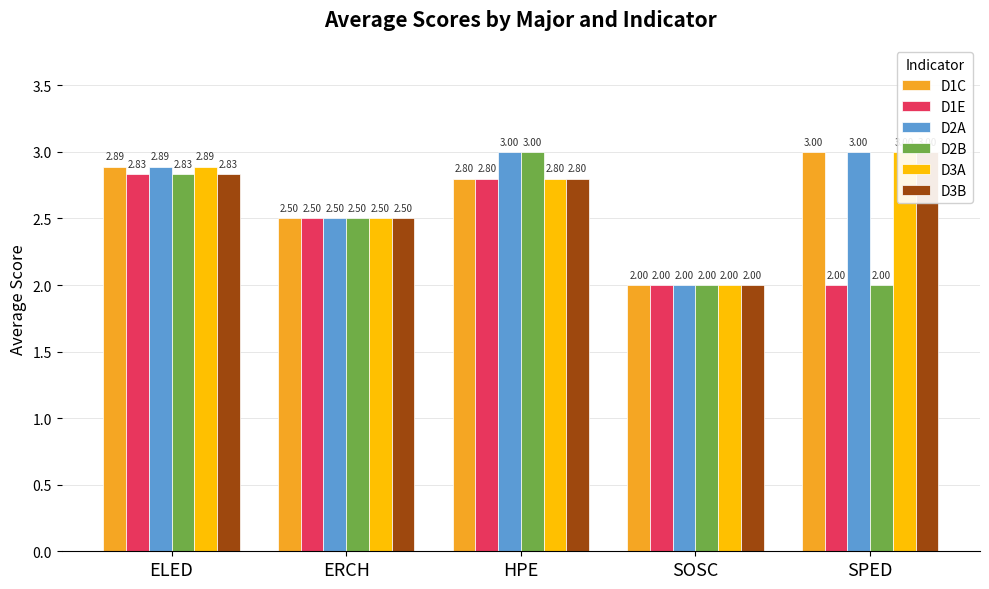

How many series are shown in this chart?

6